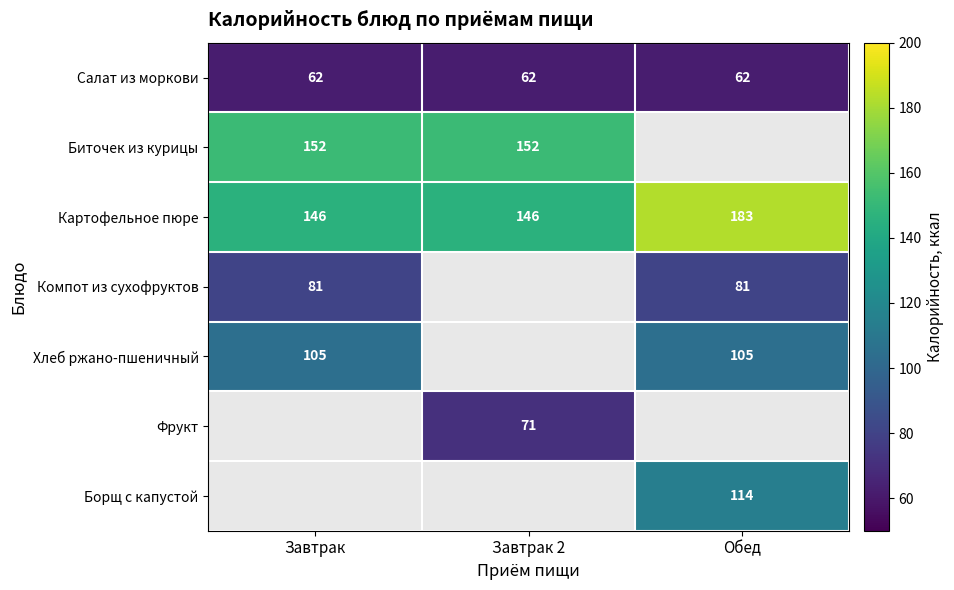

Is it true that Салат из моркови equals 21.3 at Обед?

False